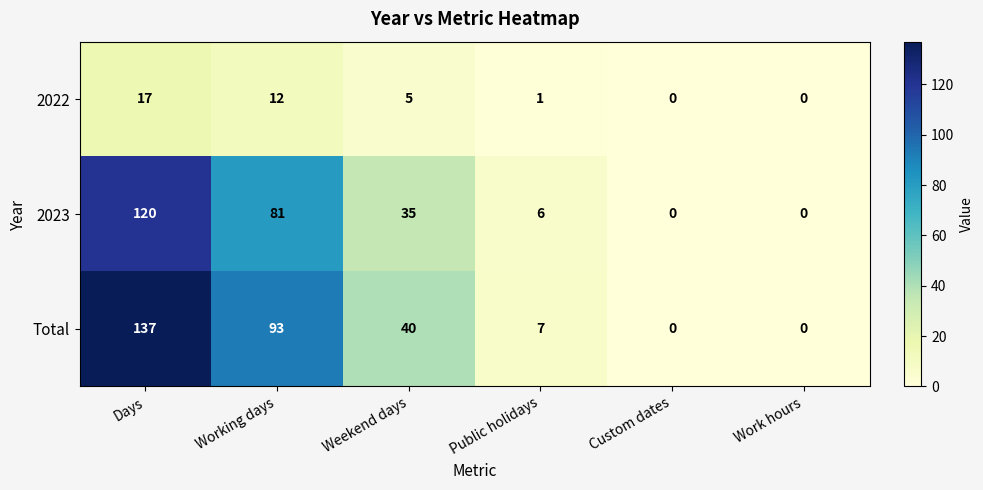

The 2023 series shows -83 at Custom dates. True or false?

False